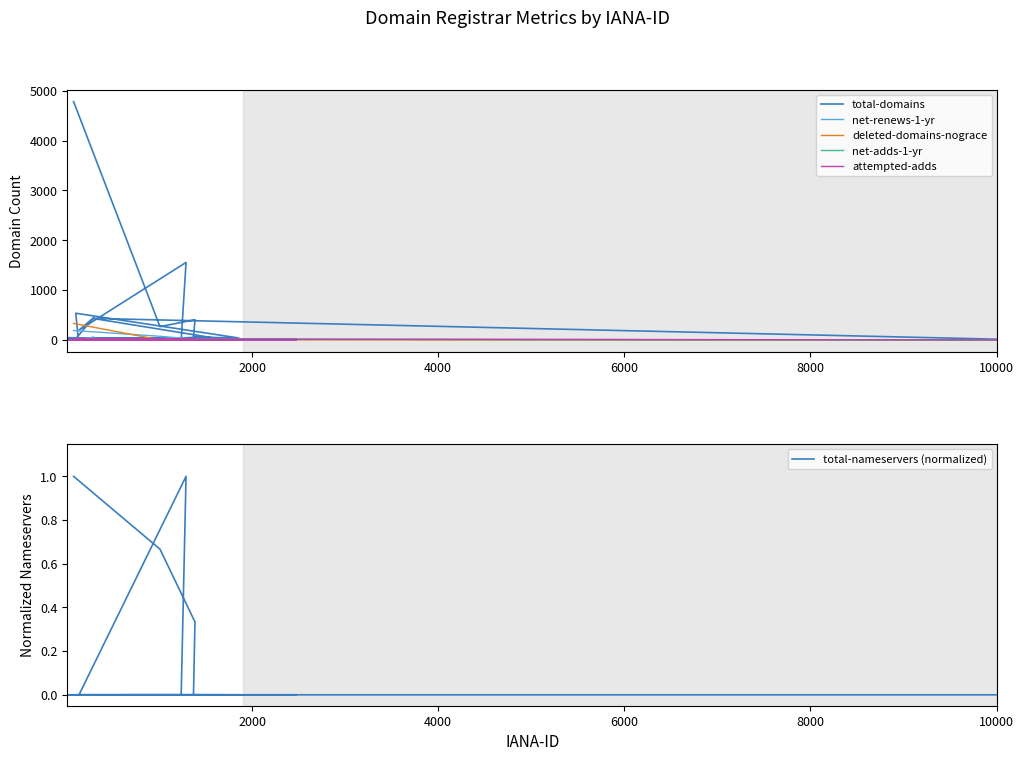

Reading left to right, extract all data points from this chart.

total-domains: 4782.0	267.0	406.0	57.0	39.0	536.0	6.0	49.0	12.0	9.0	13.0	44.0	2.0	1555.0	196.0	448.0	40.0	14.0	432.0	15.0
net-renews-1-yr: 189.0	73.0	13.0	1.0	0.0	30.0	0.0	1.0	0.0	0.0	1.0	1.0	0.0	32.0	1.0	55.0	0.0	0.0	13.0	0.0
deleted-domains-nograce: 331.0	2.0	2.0	0.0	0.0	1.0	0.0	2.0	0.0	0.0	0.0	0.0	0.0	21.0	2.0	0.0	0.0	2.0	2.0	0.0
net-adds-1-yr: 15.0	3.0	10.0	6.0	0.0	5.0	0.0	1.0	0.0	0.0	0.0	0.0	0.0	17.0	25.0	4.0	3.0	0.0	17.0	0.0
attempted-adds: 22.0	5.0	12.0	6.0	0.0	4.0	0.0	1.0	0.0	0.0	0.0	0.0	0.0	19.0	27.0	4.0	2.0	0.0	19.0	0.0
total-nameservers (normalized): 1.0	0.7	0.3	0.0	0.0	0.0	0.0	0.0	0.0	0.0	0.0	0.0	0.0	1.0	0.0	0.0	0.0	0.0	0.0	0.0